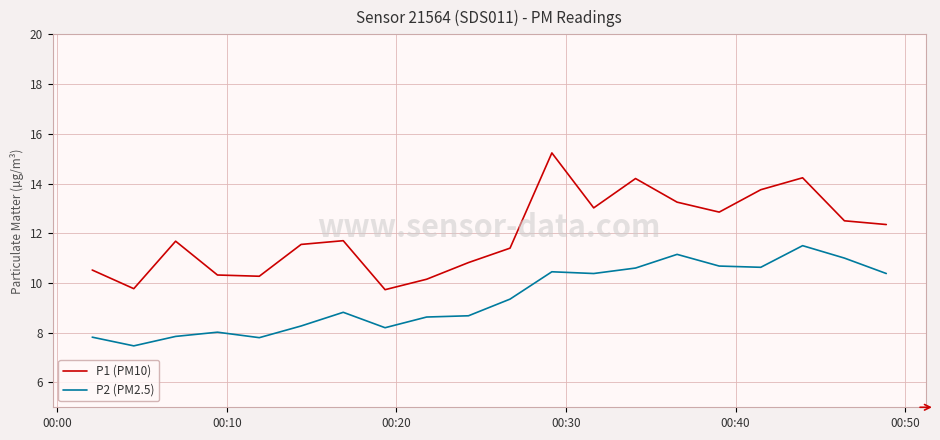

Which series has the largest total across all categories?

P1 (PM10)